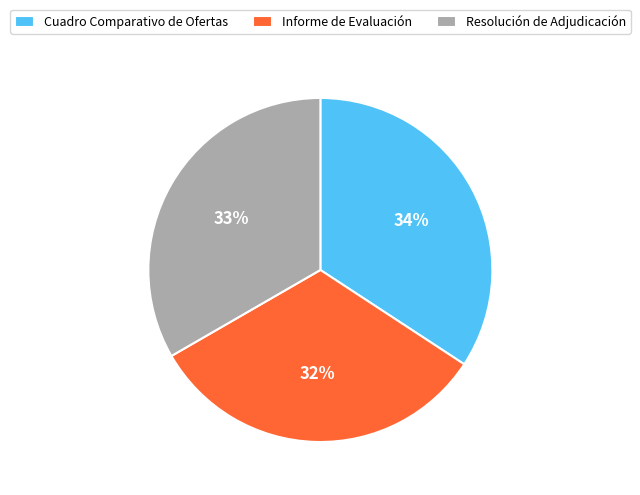

Rank the categories by value from highest to lowest.

Cuadro Comparativo de Ofertas, Resolución de Adjudicación, Informe de Evaluación